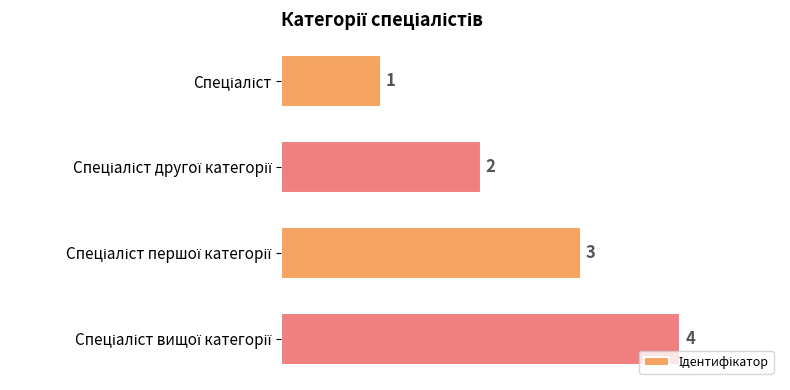

What is the maximum value shown in the chart?

4